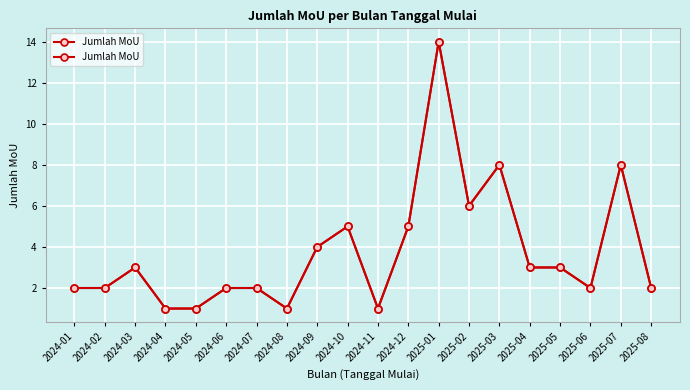

What position from the right is 2024-01?

20